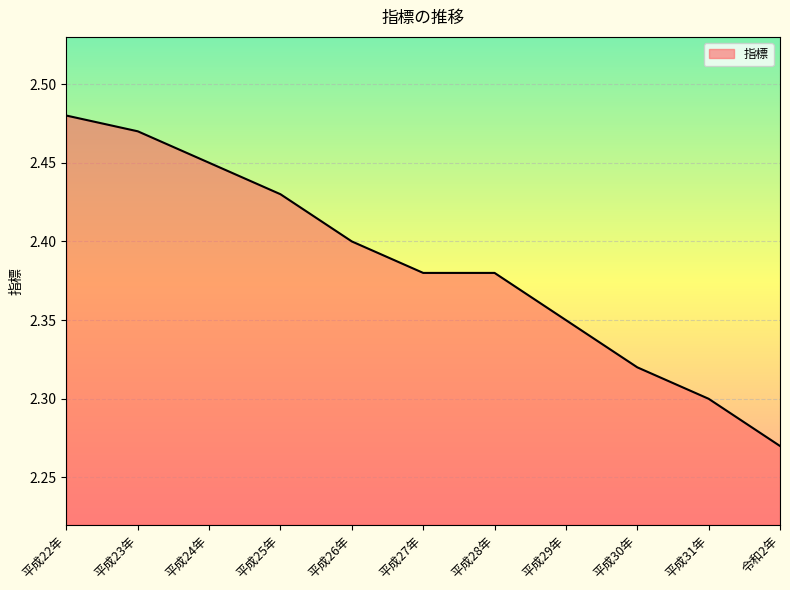

What is the sum of the values at 平成28年 and 平成27年?

4.8